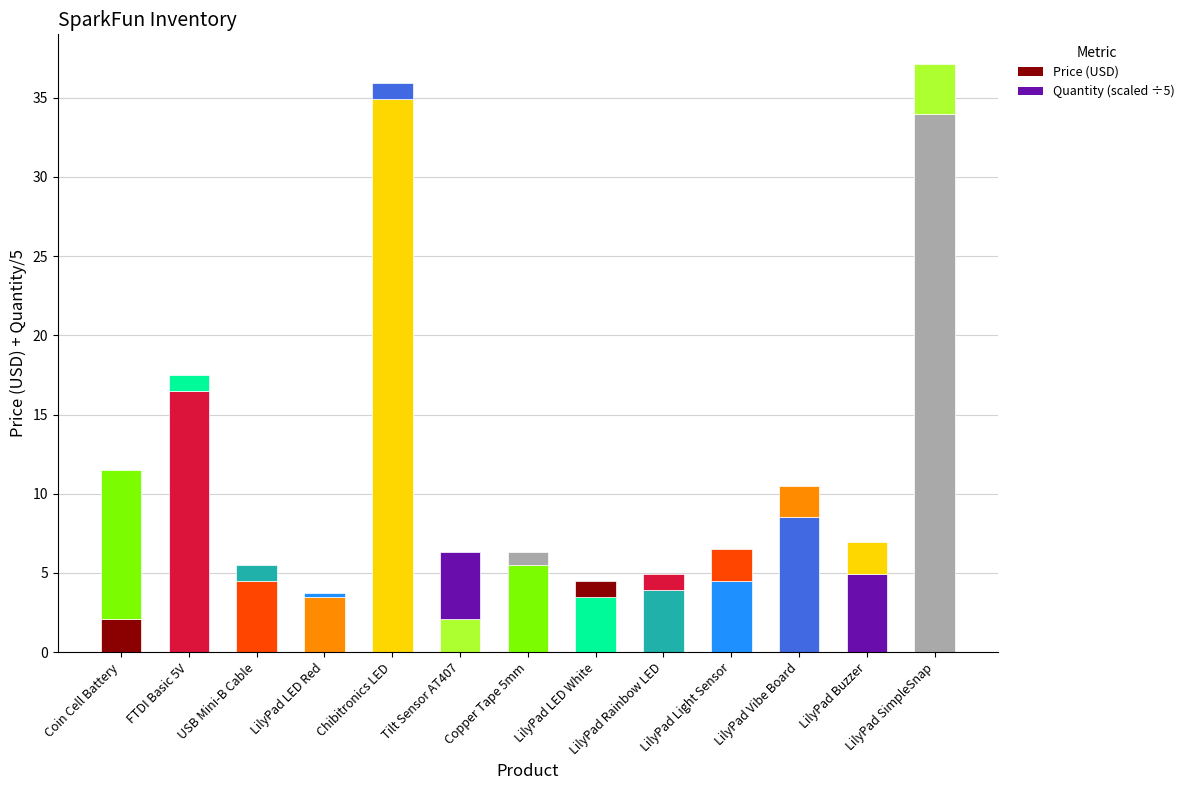

Does the chart contain any negative values?

No